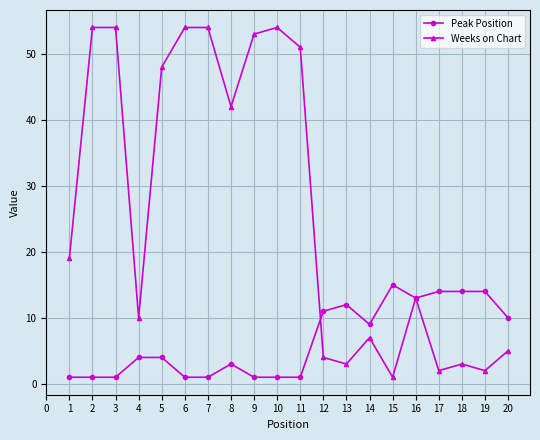

Between which two adjacent categories do Peak Position and Weeks on Chart first intersect?

11 and 12